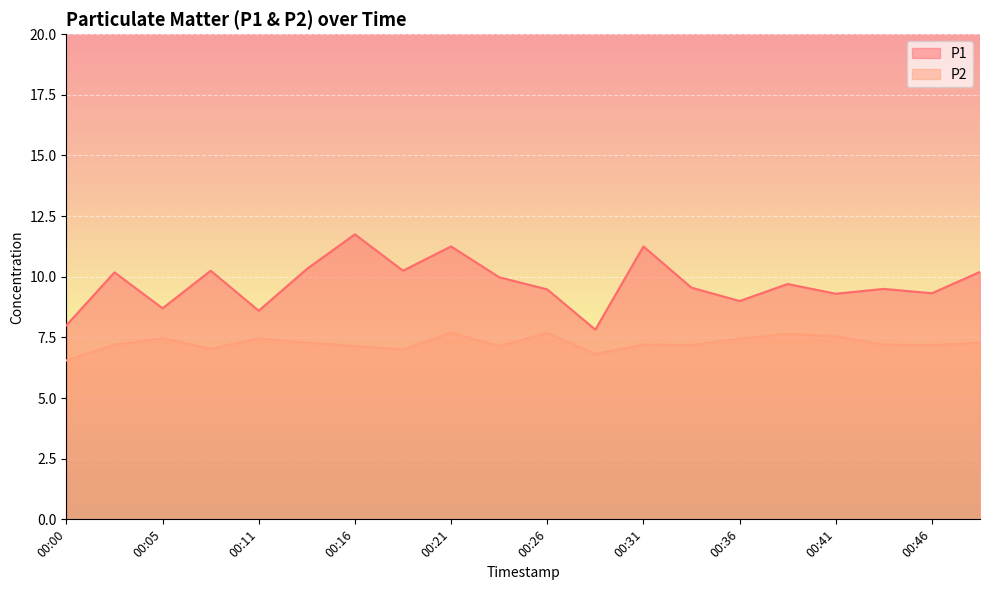

What are all the series names shown in the legend?

P1, P2